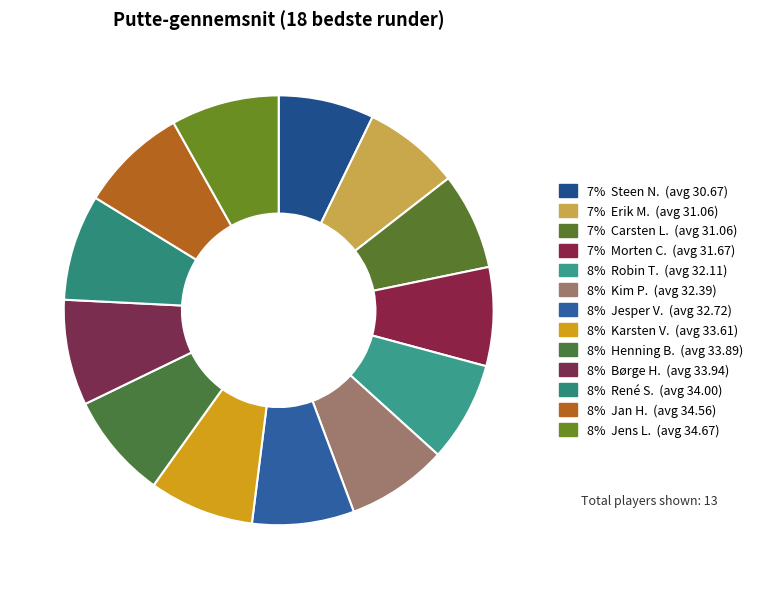

How many segments does this pie chart have?

13